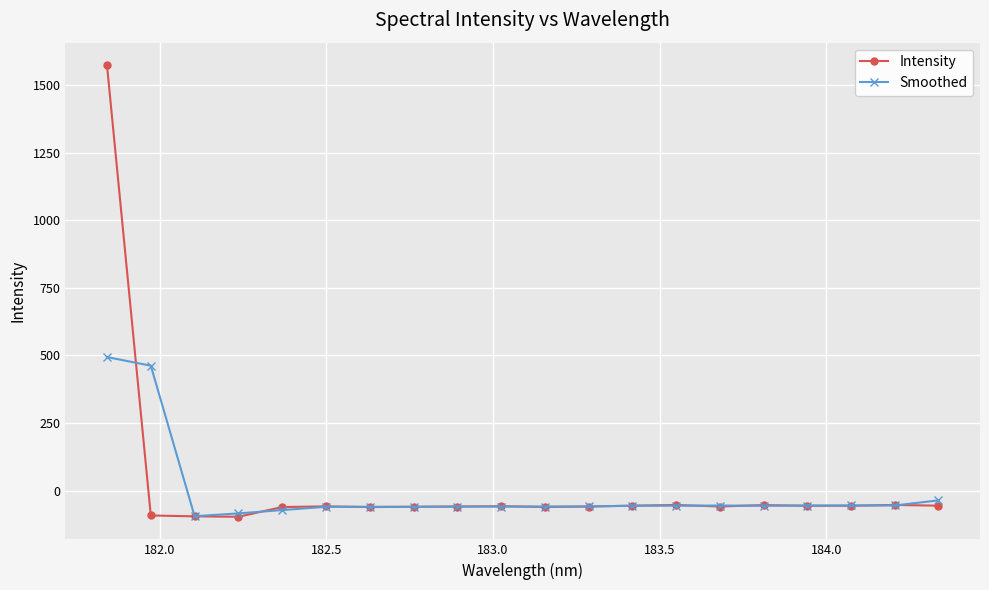

True or false: Intensity has more than 0 points higher than both neighbors.

True